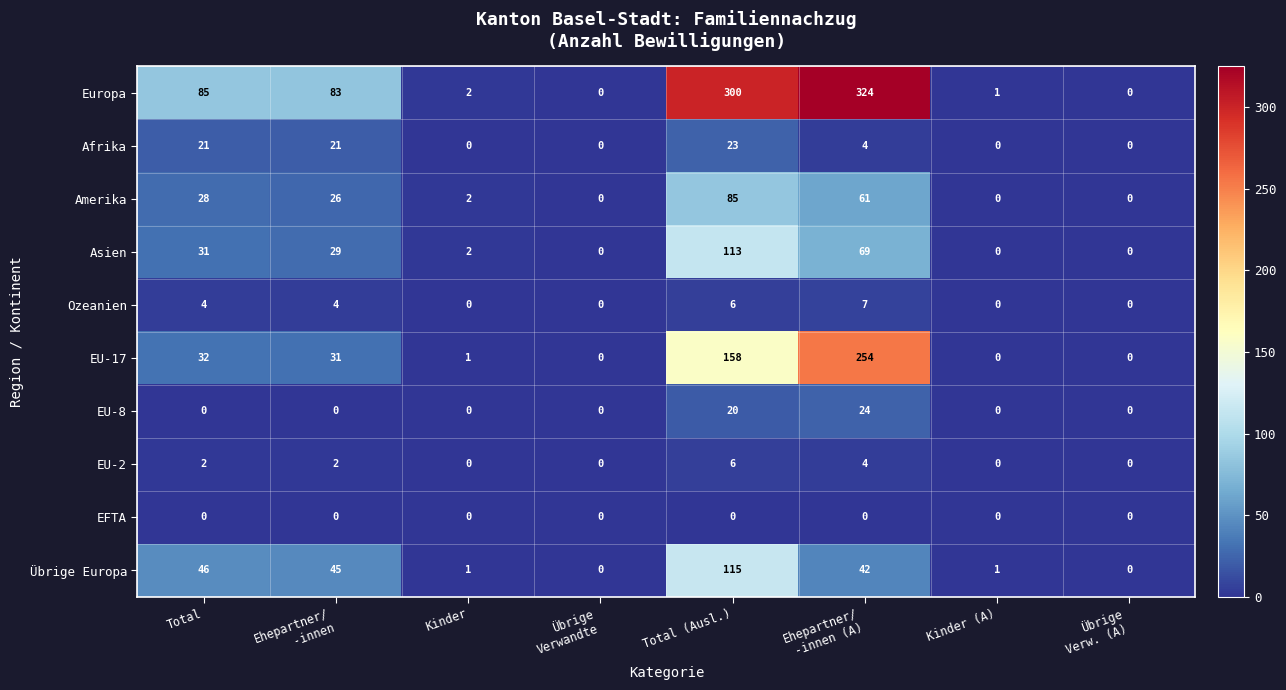

The value of EU-8 at Kinder is 0. True or false?

True